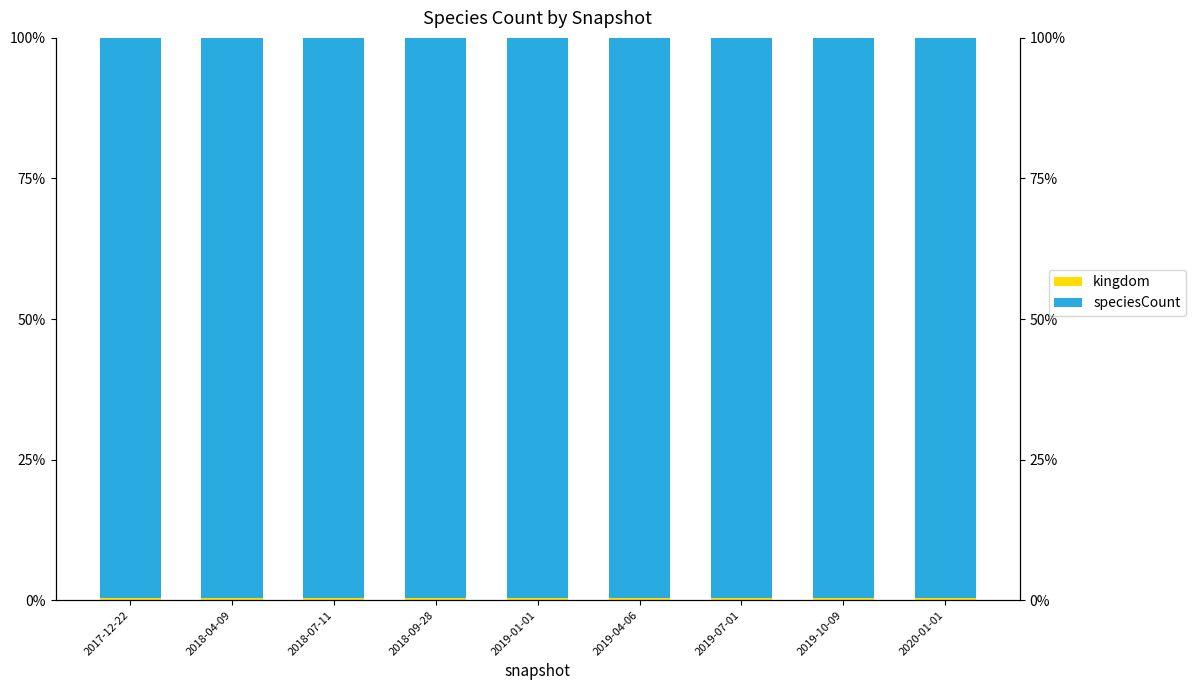

The value of speciesCount at 2018-09-28 is 154.1. True or false?

False